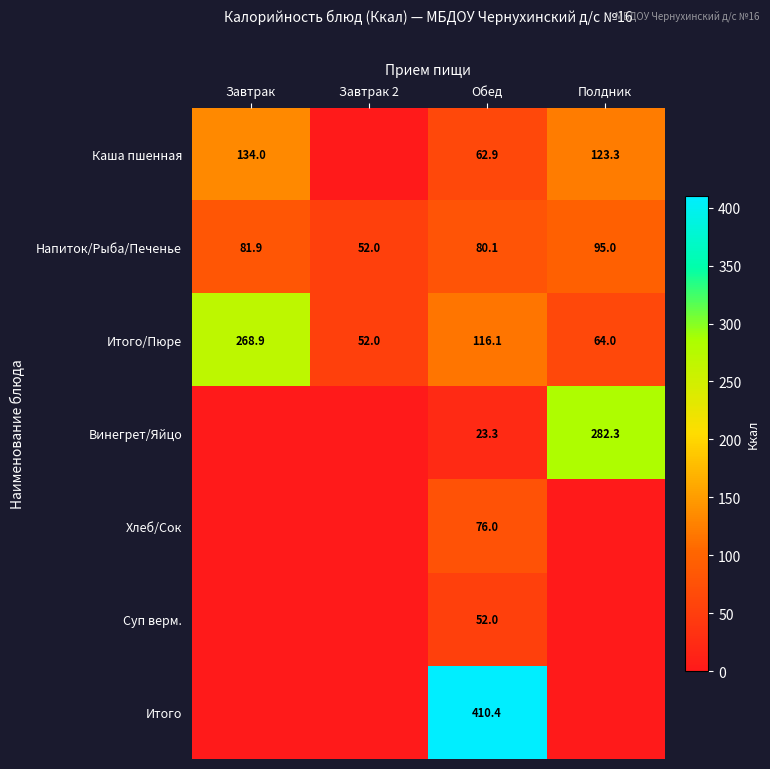

True or false: Напиток/Рыба/Печенье has a value of 115.7 at Обед.

False